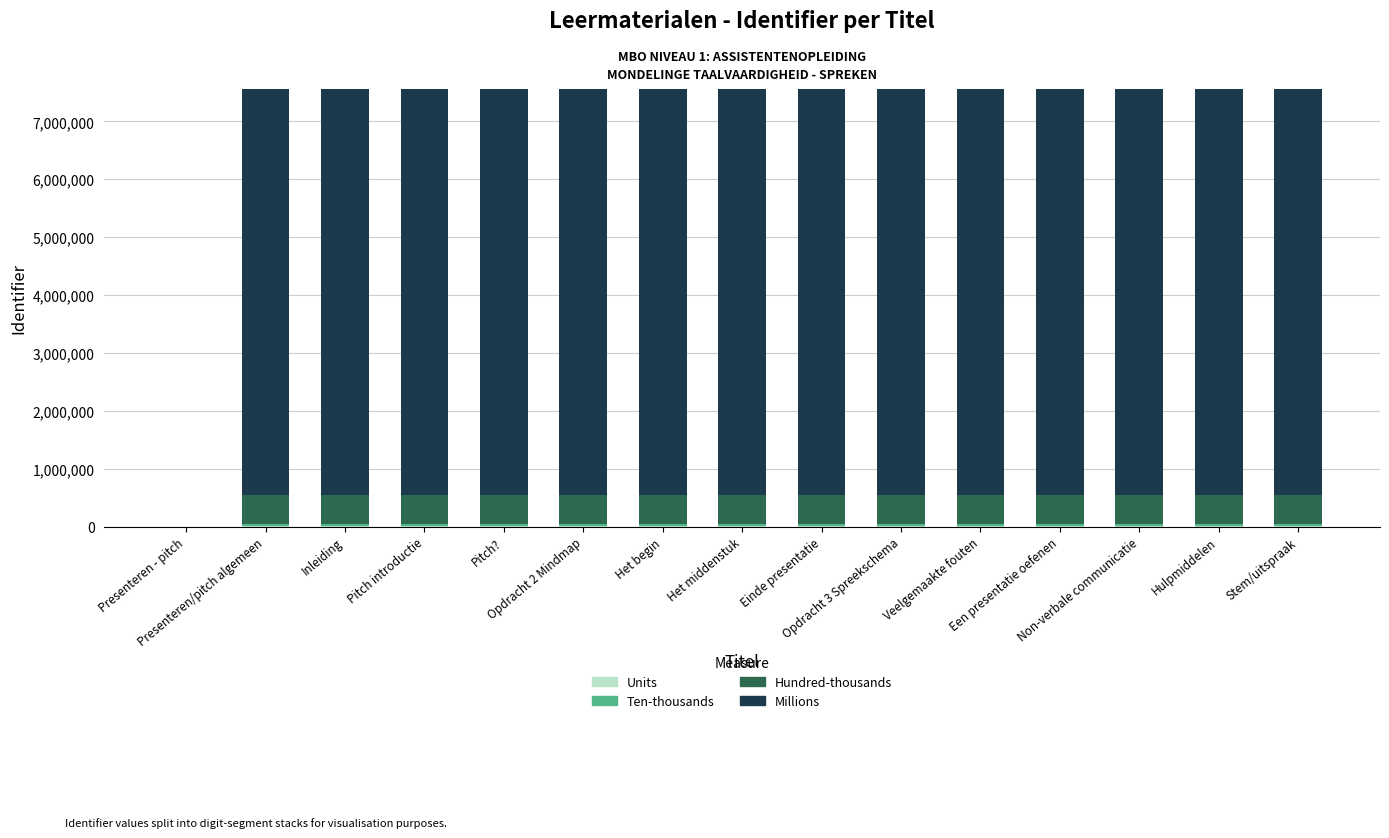

At which category is the sum across all series the highest?

Presenteren/pitch algemeen